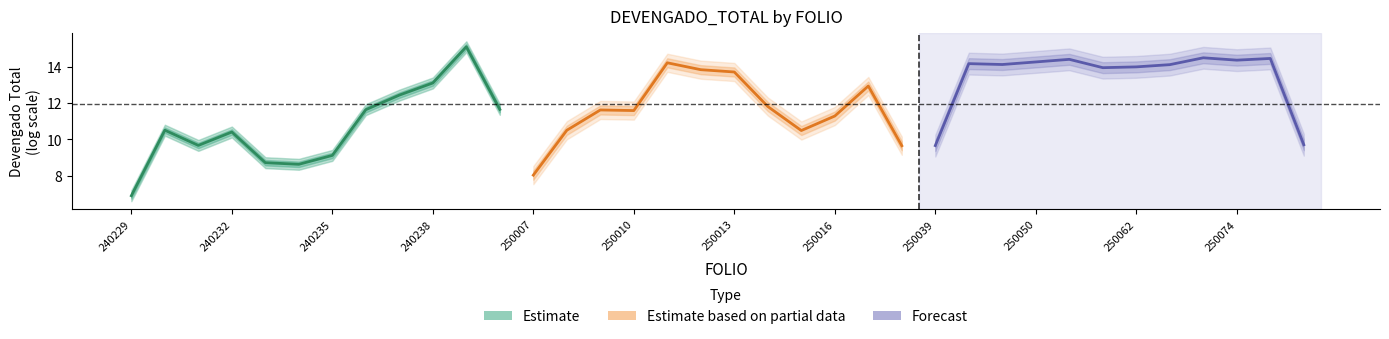

Reading right to left, extract all data points from this chart.

Estimate: 11.6	15.1	13.1	12.4	11.6	9.1	8.6	8.7	10.4	9.7	10.5	6.9
Estimate based on partial data: 9.6	12.9	11.3	10.5	11.8	13.7	13.8	14.2	11.6	11.6	10.5	8.0
Forecast: 9.7	14.5	14.4	14.5	14.1	14.0	13.9	14.4	14.3	14.1	14.2	9.7